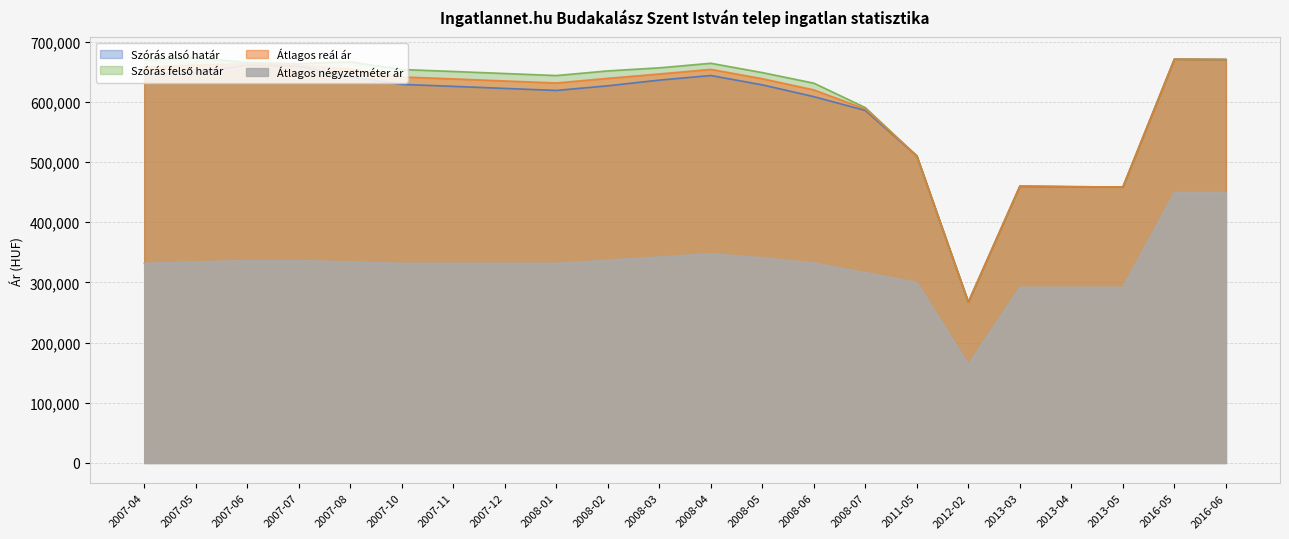

True or false: Szórás felső határ and Átlagos reál ár intersect in this chart.

False